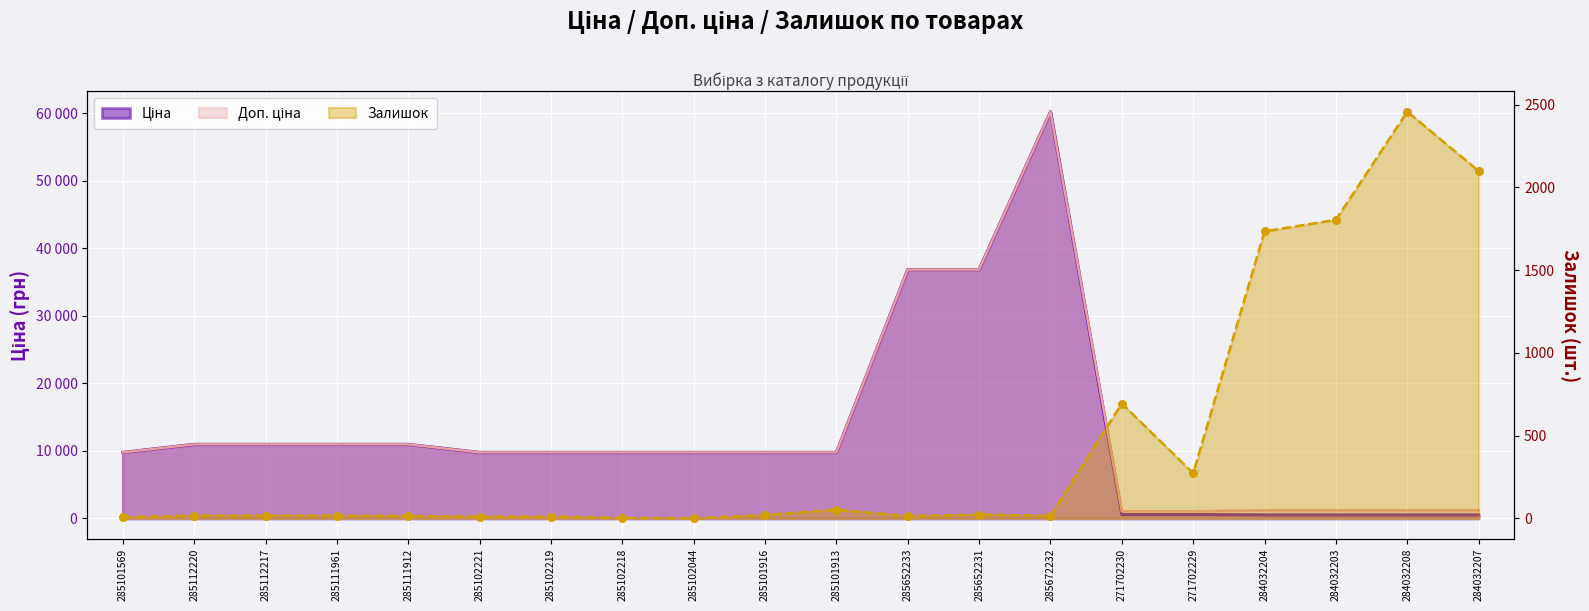

What are all the series names shown in the legend?

Ціна, Доп. ціна, Залишок